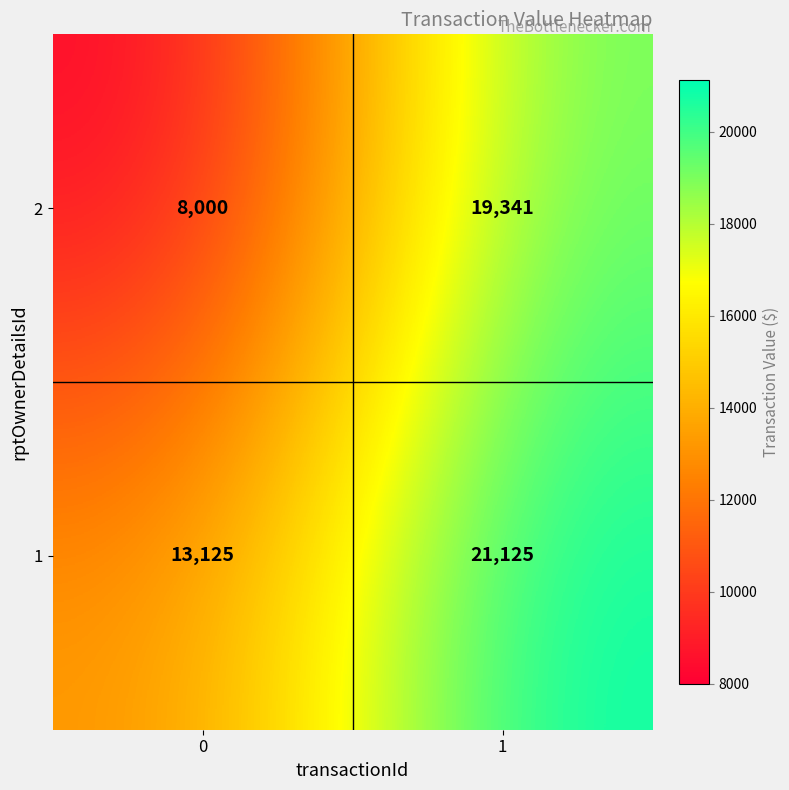

What is the sum of all 1 values?

34250